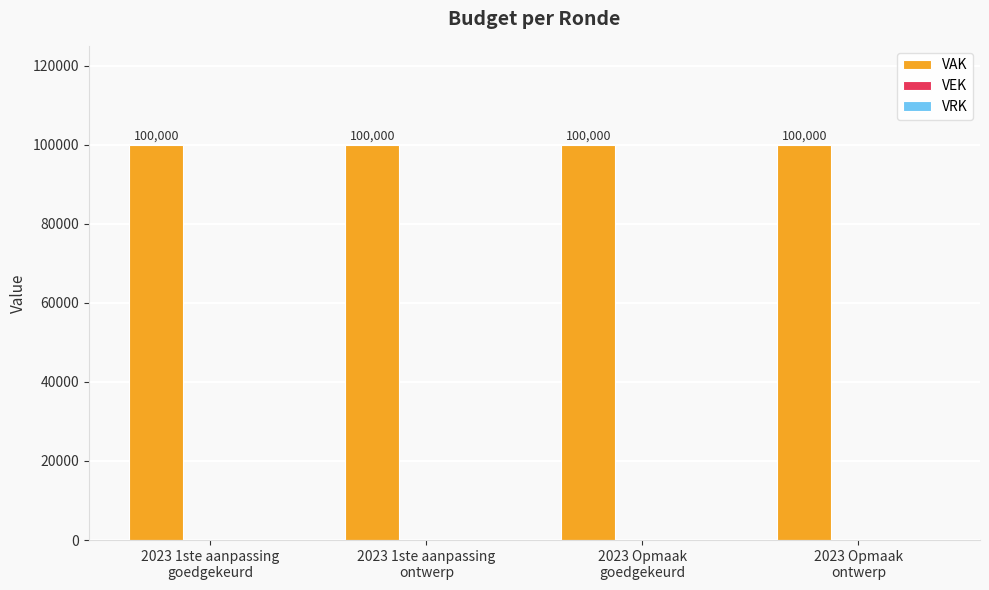

Rank the series at 2023 Opmaak
goedgekeurd from lowest to highest value.

VEK, VRK, VAK